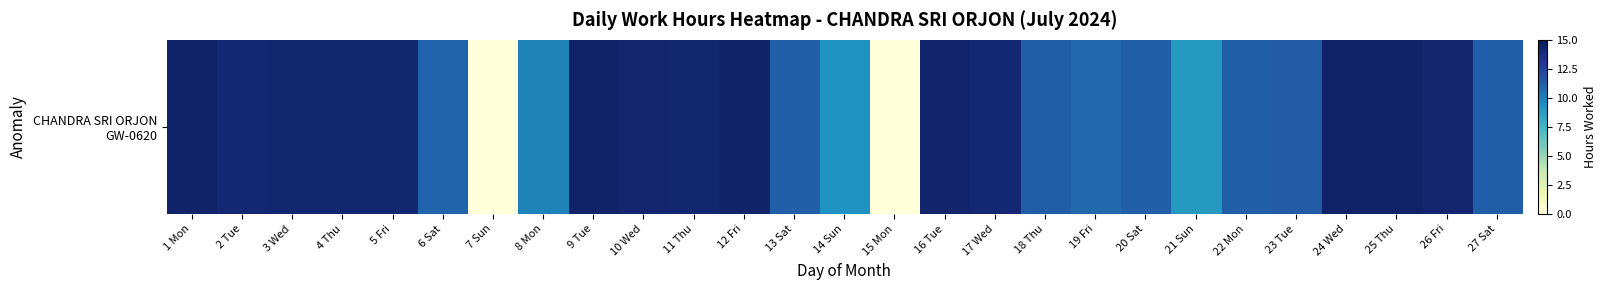

What is the maximum value shown in the chart?

14.4